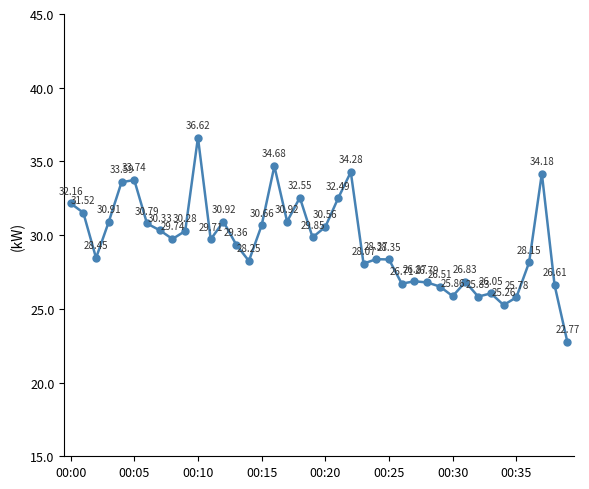

What is the average value?

29.5